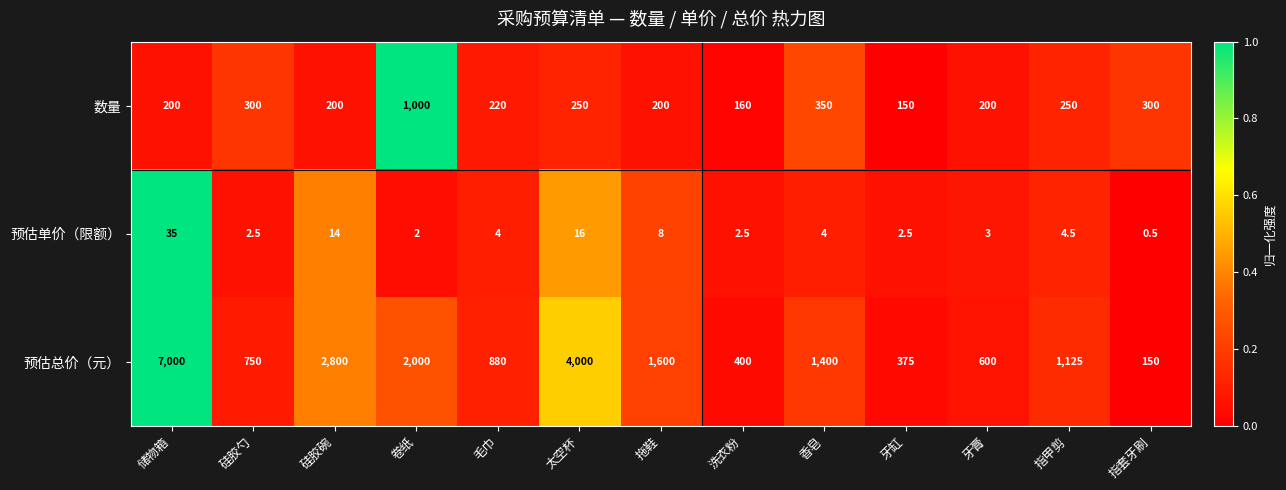

At which label is 数量 closest to 575?

香皂